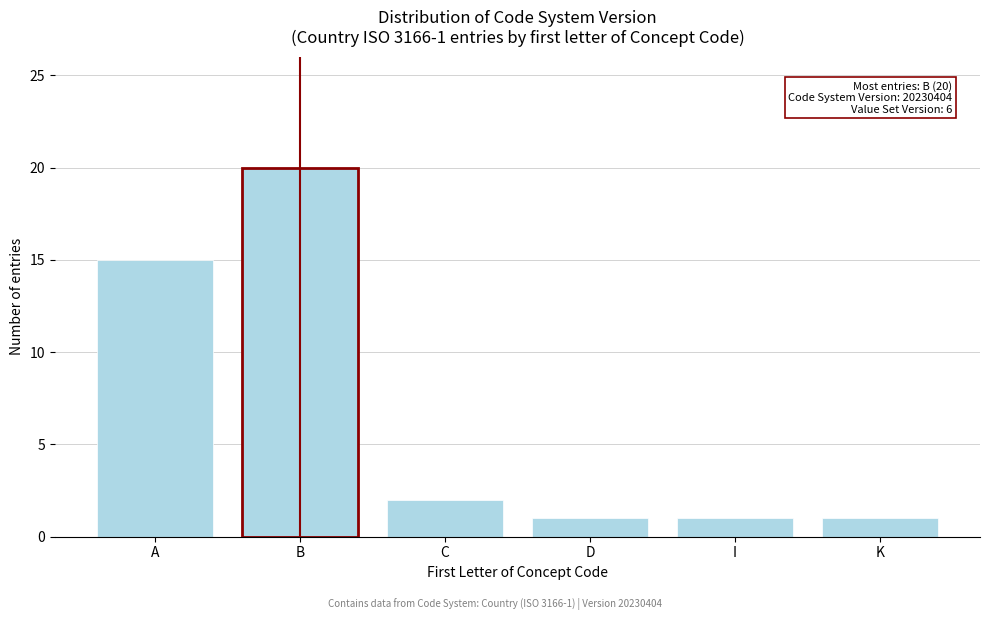

Reading left to right, extract all data points from this chart.

A=15	B=20	C=2	D=1	I=1	K=1